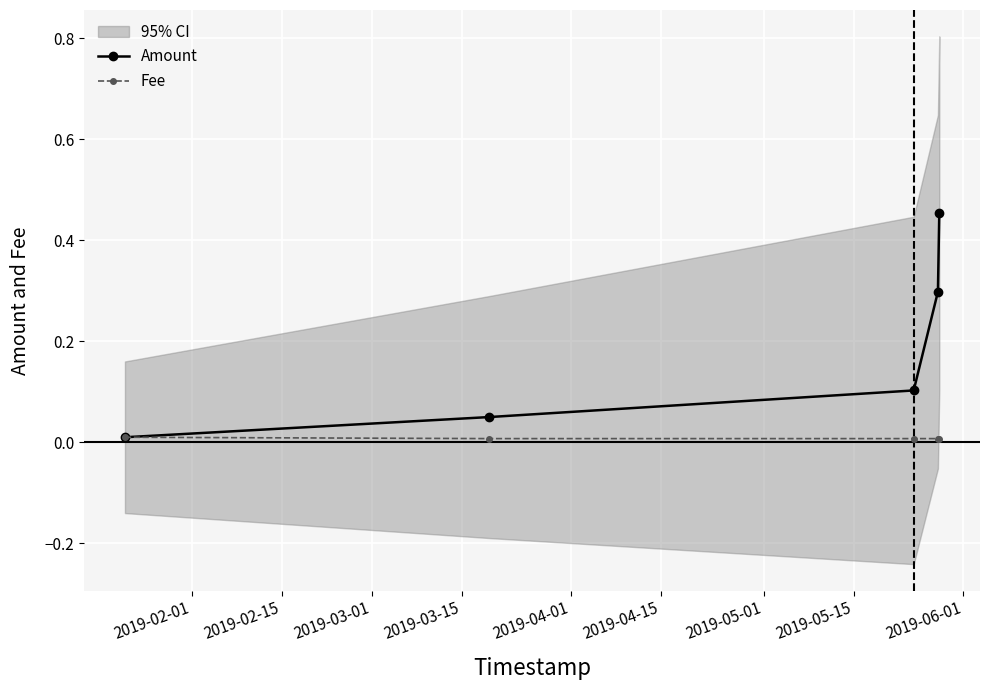

True or false: Fee has more than 2 interior local peaks.

False